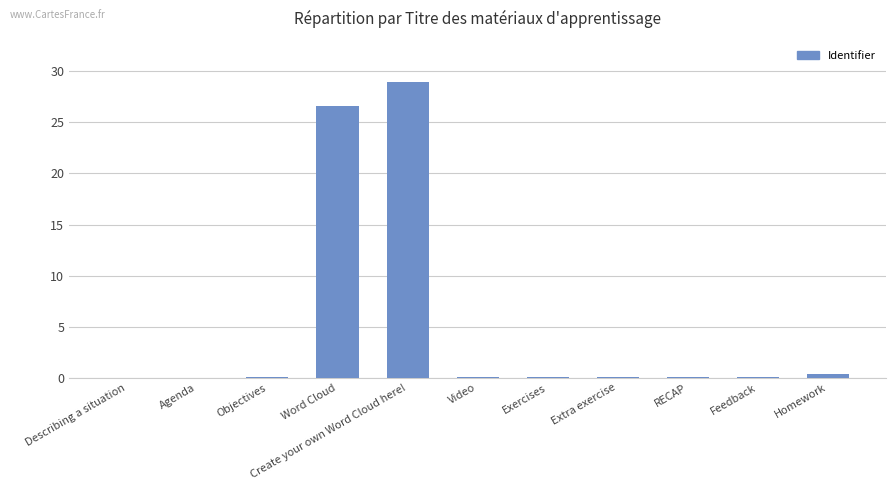

Where is the data nearest to the value 14?

Word Cloud